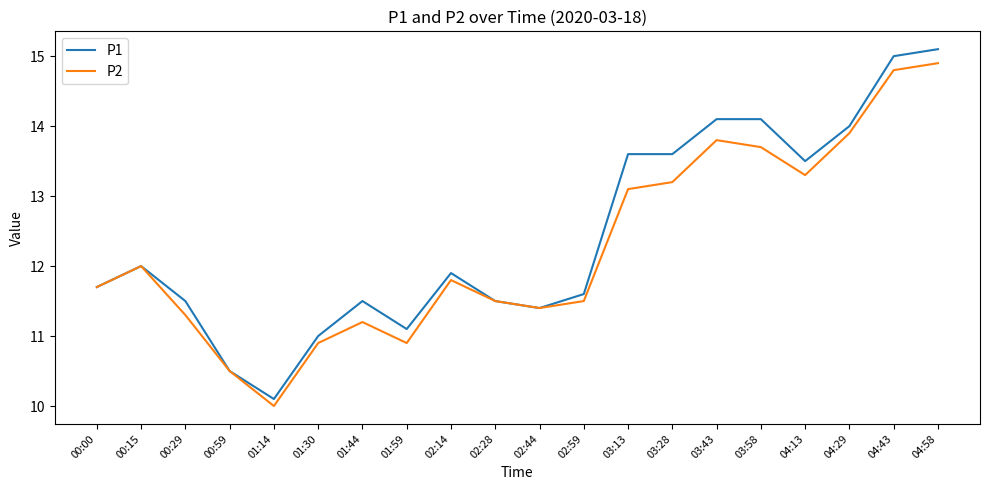

What value does the P1 series have at 00:29?

11.5